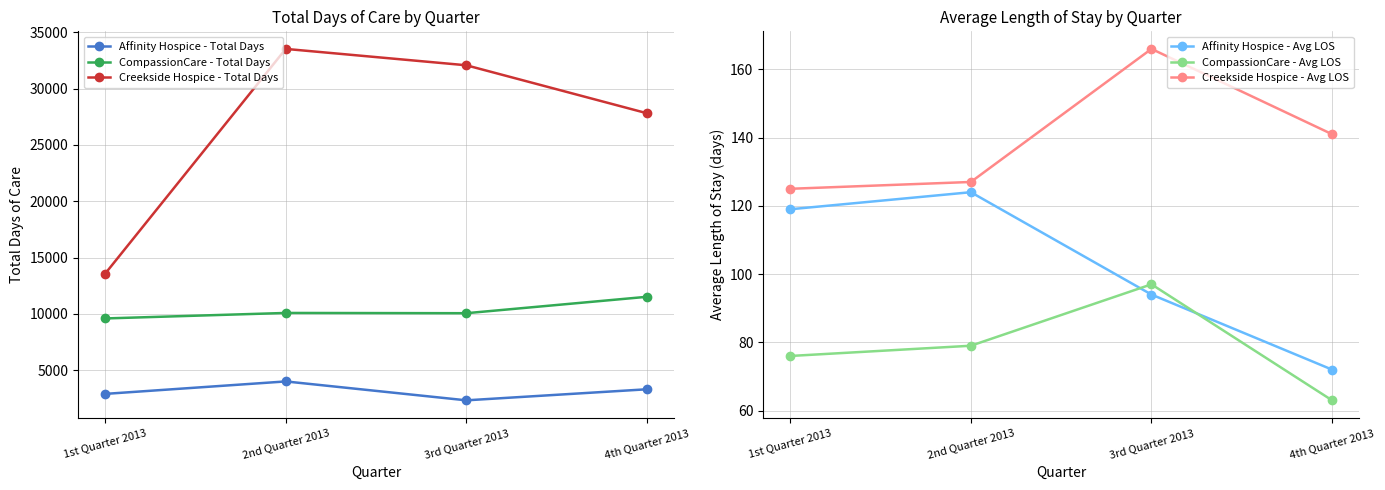

How many interior local peaks does the Creekside Hospice - Total Days series have?

1